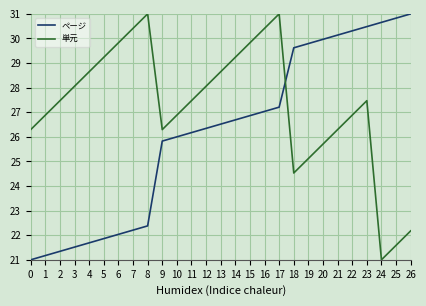

What are all the series names shown in the legend?

ページ, 単元